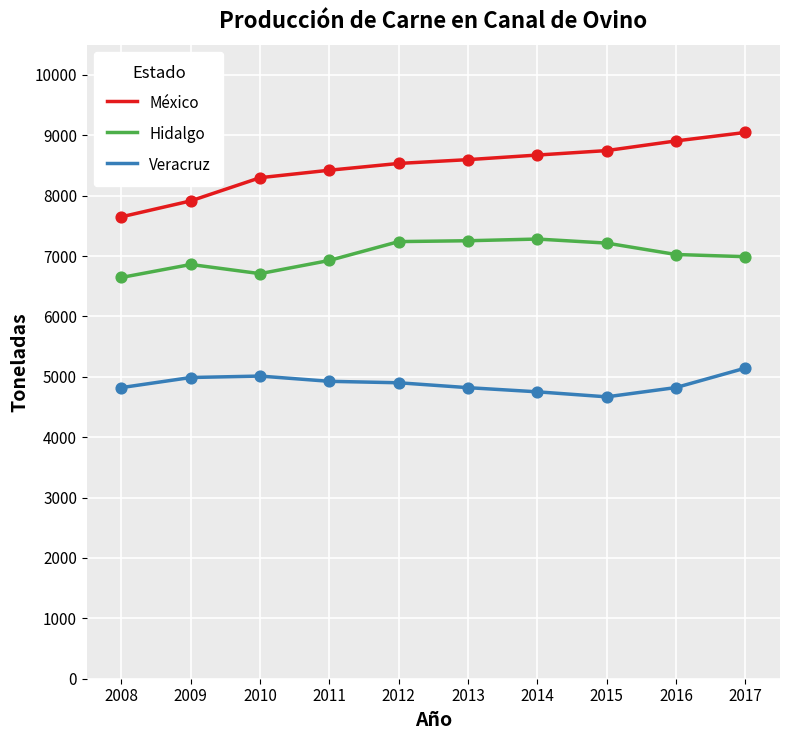

Which series has the widest spread of values?

México